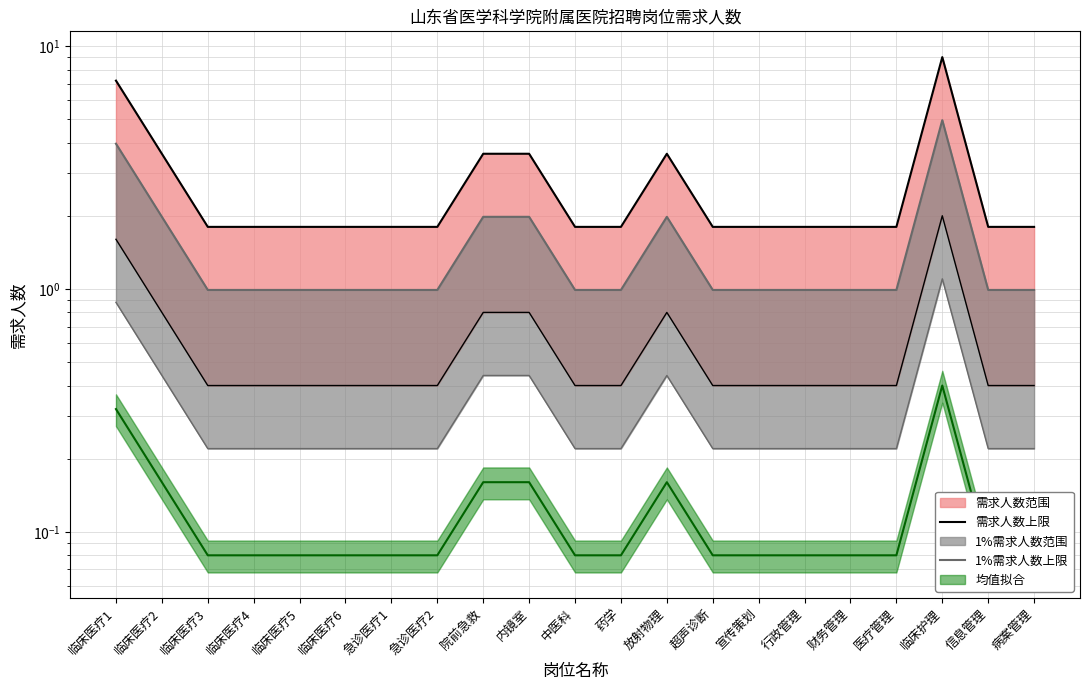

True or false: 1%需求人数上限 has more than 0 points higher than both neighbors.

True